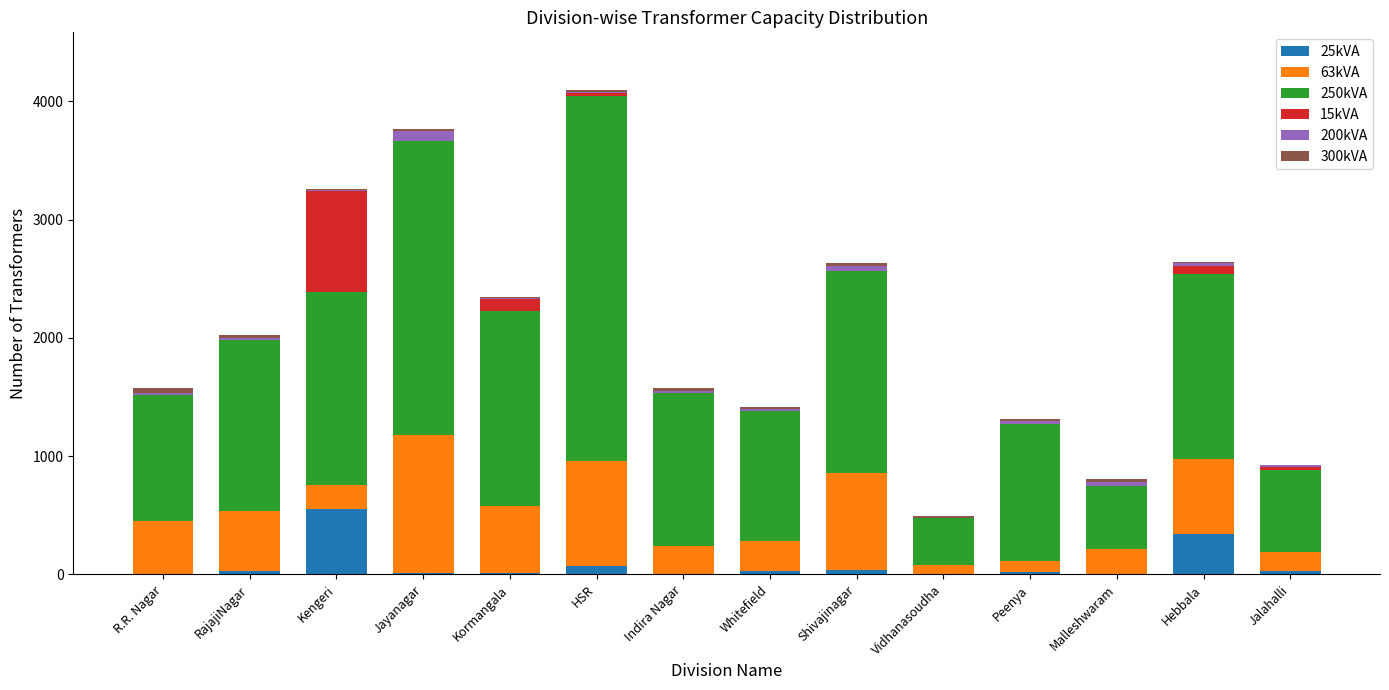

Which category has the highest value in the 25kVA series?

Kengeri